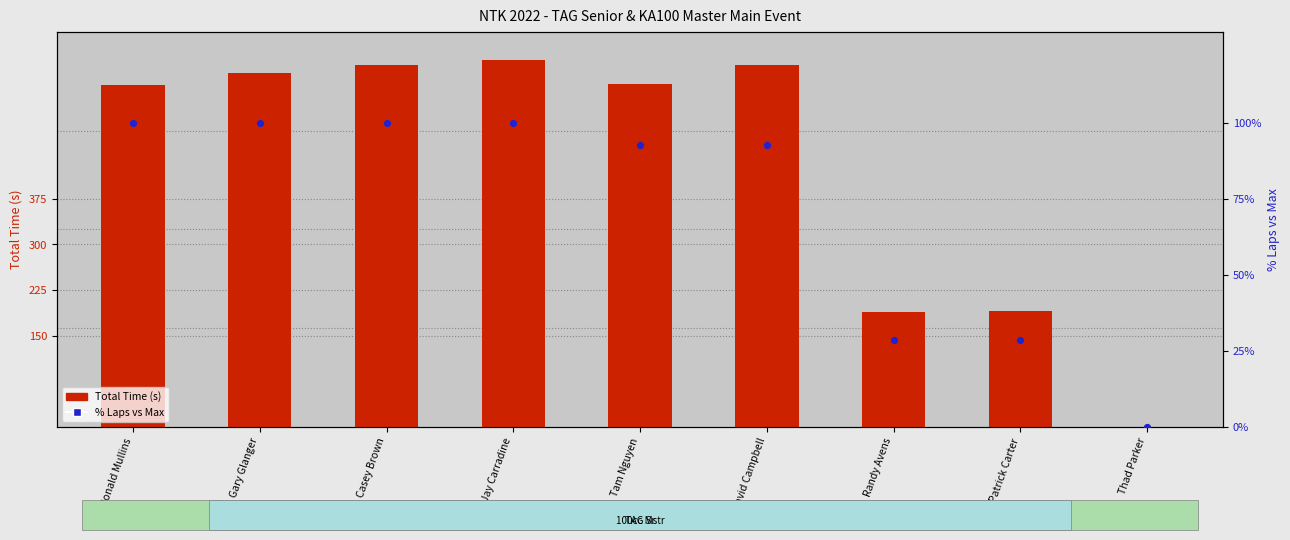

Which series has the largest Y range (max minus min)?

Total Time (s)